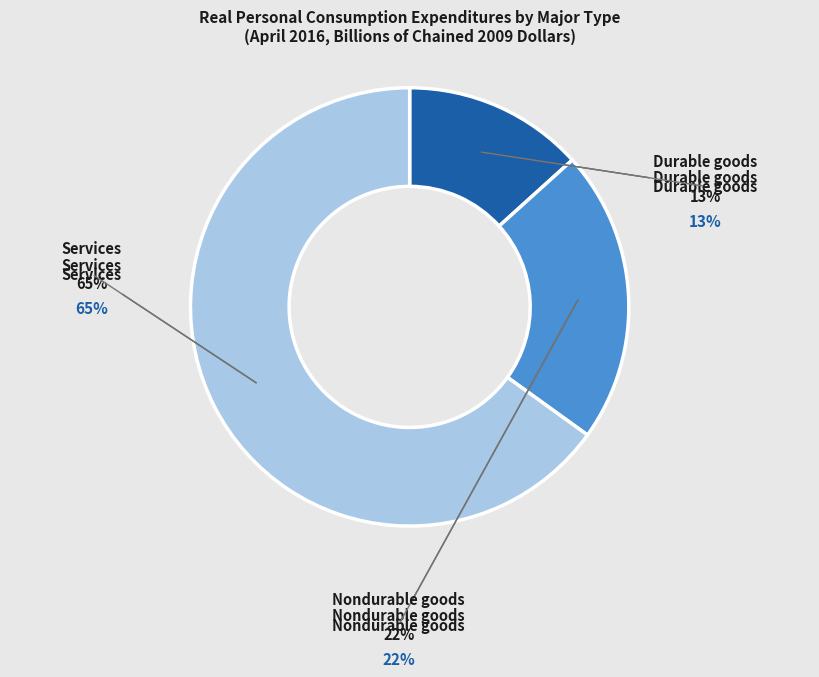

What is the smallest slice in the pie chart?

Durable goods